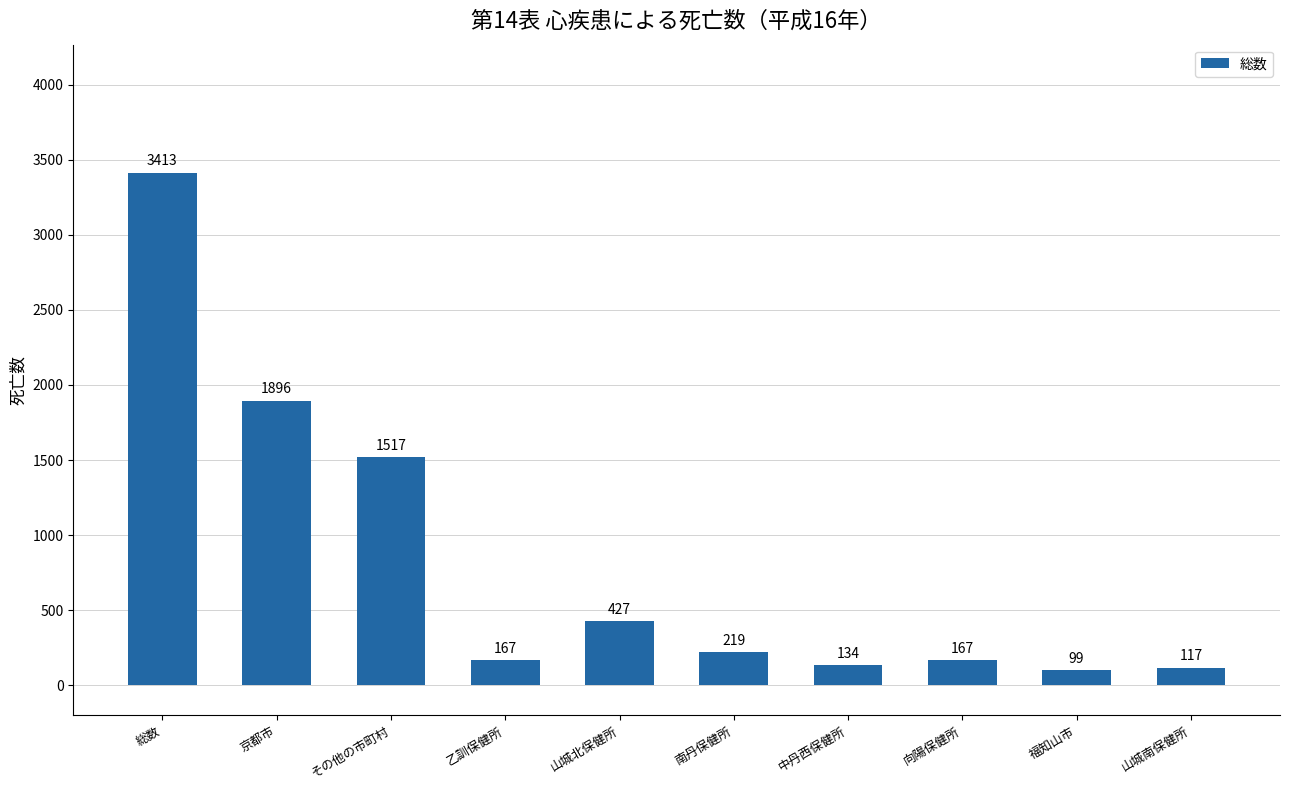

At which category does the chart reach its minimum across all series?

福知山市